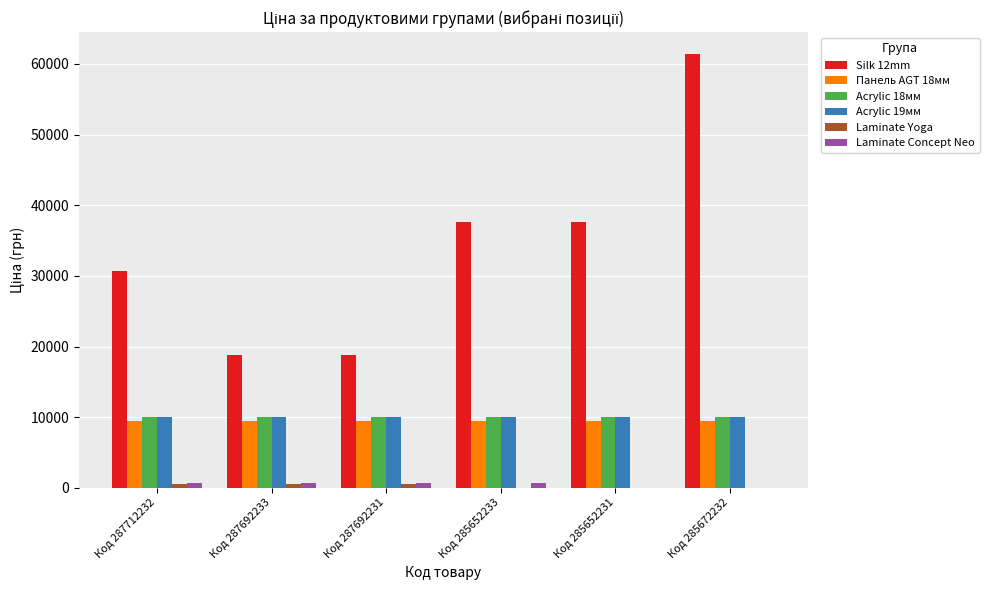

What is the highest value of the Silk 12mm series?

61434.3